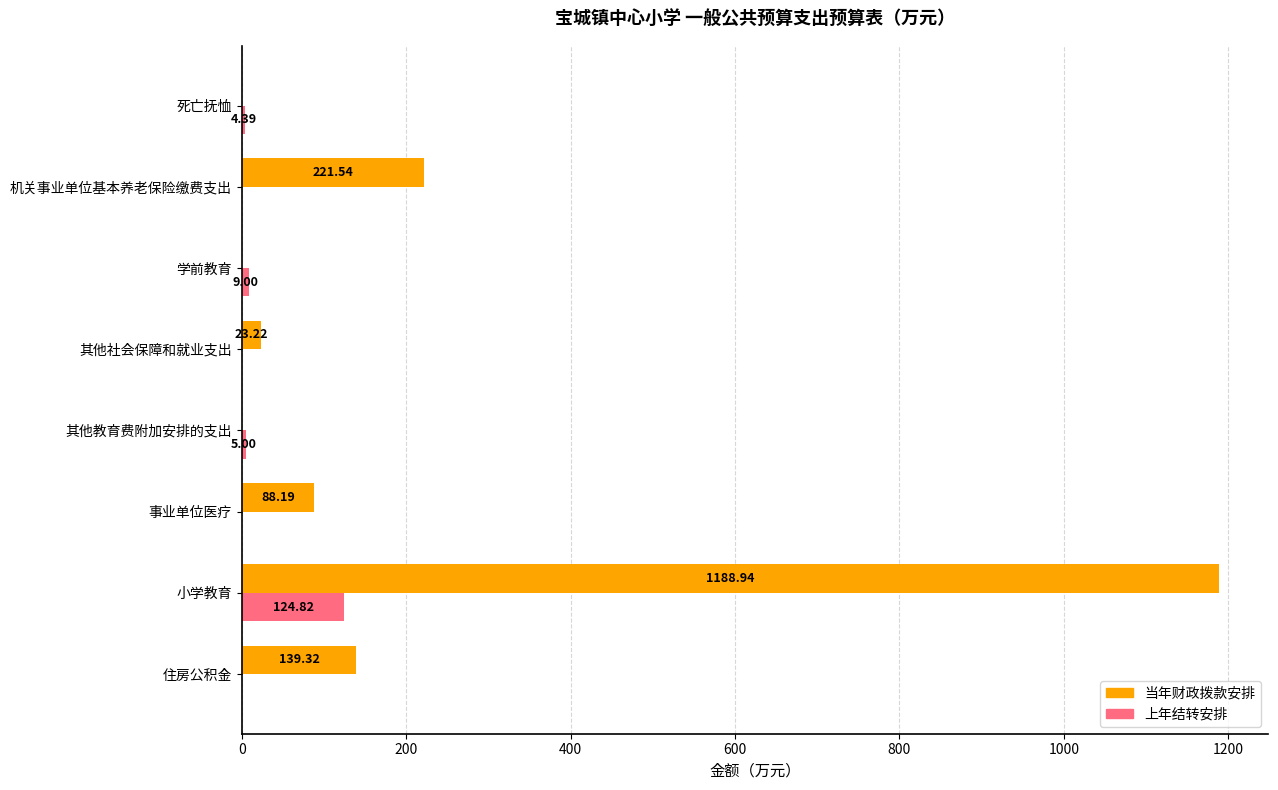

What is the sum of the 上年结转安排 values at 机关事业单位基本养老保险缴费支出 and 其他教育费附加安排的支出?

5.0